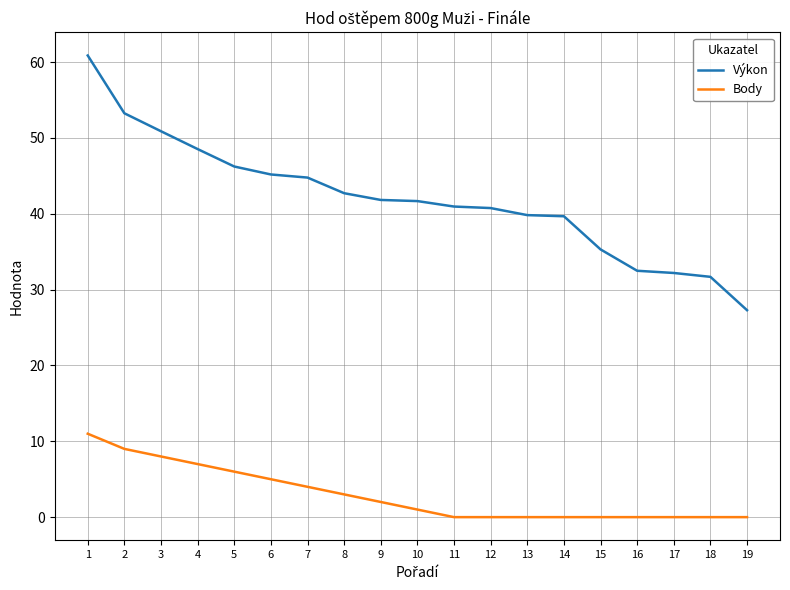

What is the total value across all series at 19?

27.3